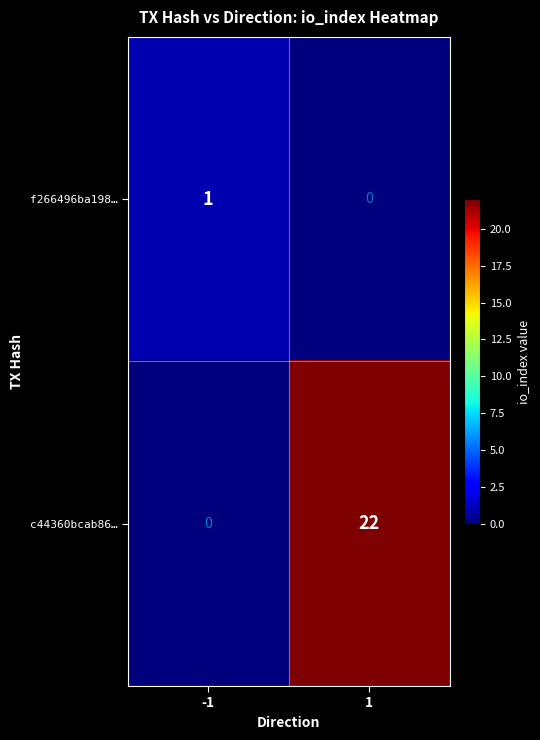

List the series in order of their peak value, highest first.

c44360bcab86…, f266496ba198…